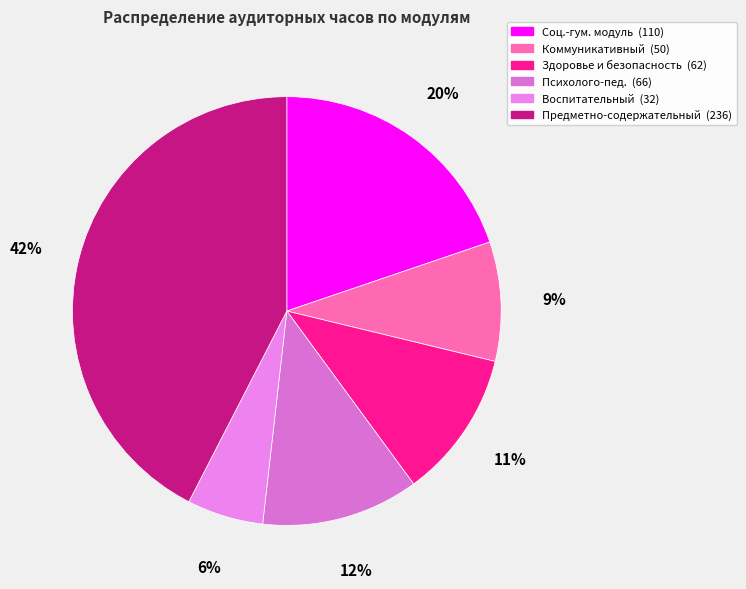

Rank the categories by value from lowest to highest.

Модуль воспитательной деятельности, Коммуникативный модуль, Модуль здоровья и безопасности, Психолого-педагогический модуль, Социально-гуманитарный модуль, Предметно-содержательный модуль